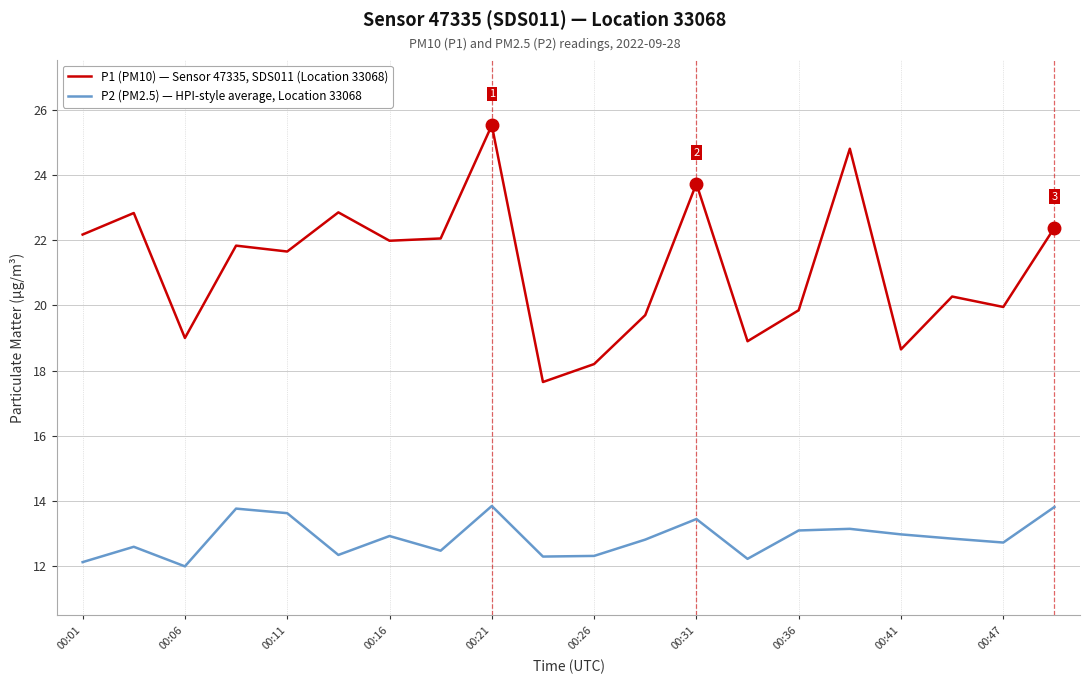

At how many categories does at least one series exceed 18?

19